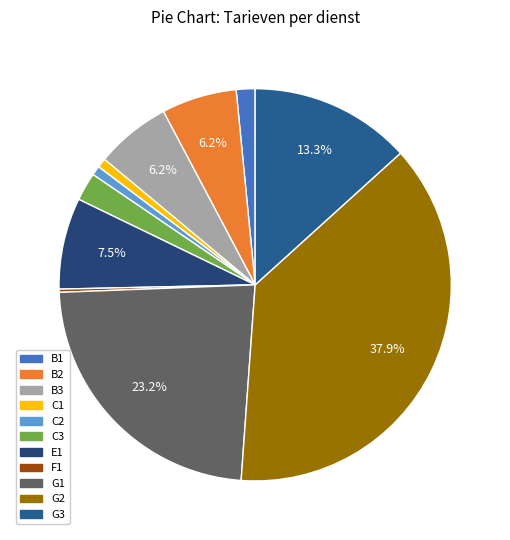

How many slices are in this pie chart?

11